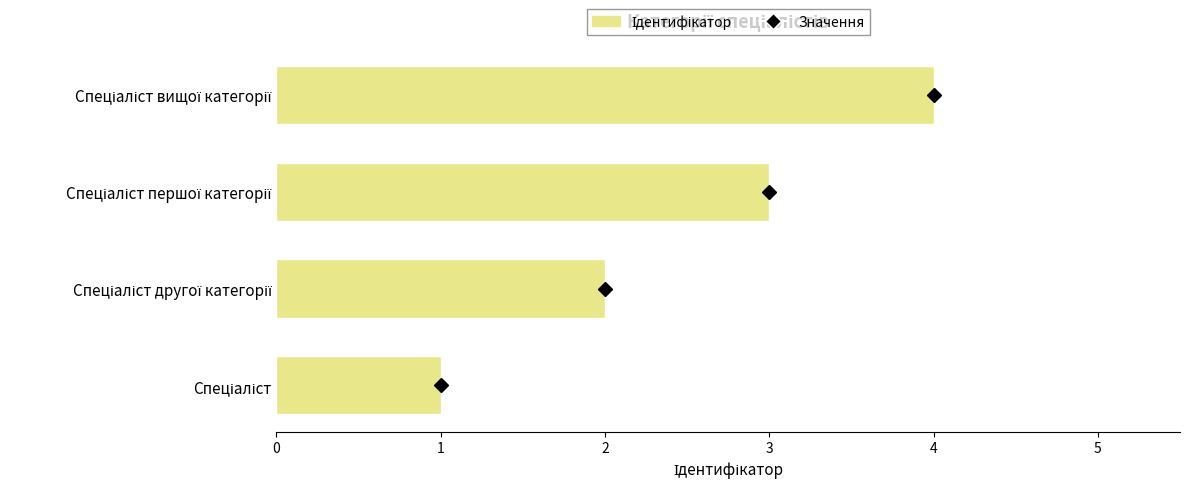

What is the sum of all values?

10